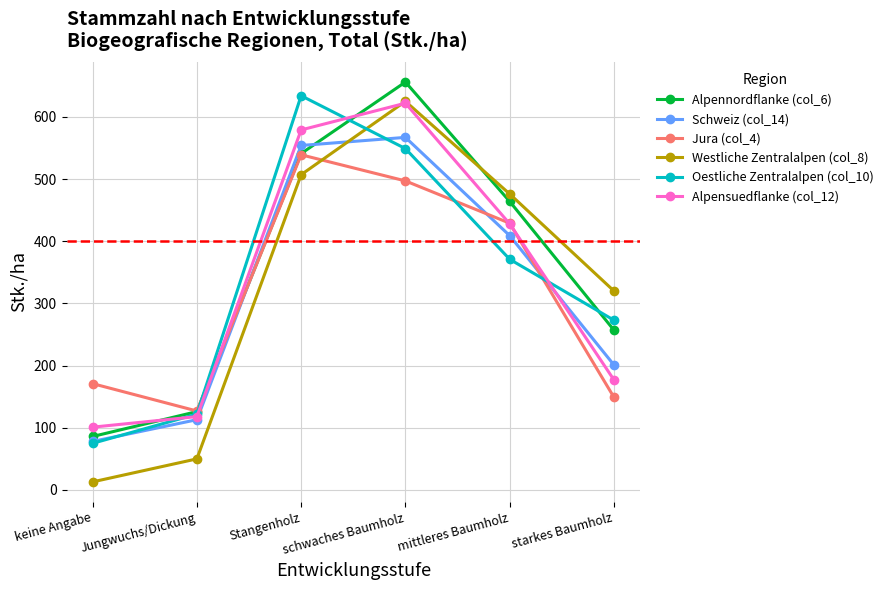

Reading right to left, what are all the values shown in this chart?

Alpennordflanke (col_6): 257	464	656	541	126	86
Schweiz (col_14): 201	409	567	554	113	78
Jura (col_4): 149	429	497	539	127	171
Westliche Zentralalpen (col_8): 320	476	625	507	50	13
Oestliche Zentralalpen (col_10): 273	371	549	634	122	75
Alpensuedflanke (col_12): 177	428	622	579	118	101